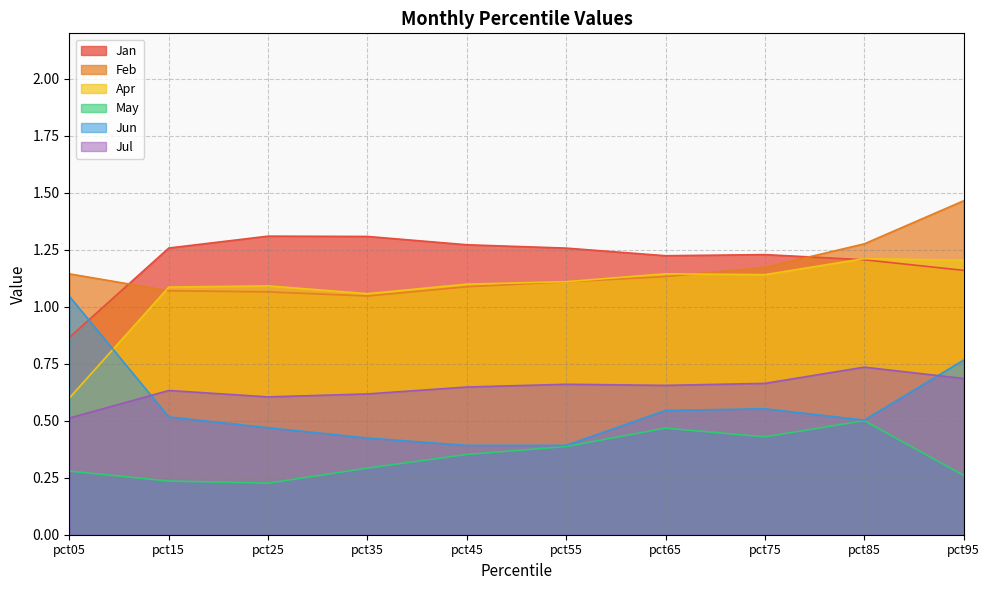

At which category is the sum across all series the highest?

pct95